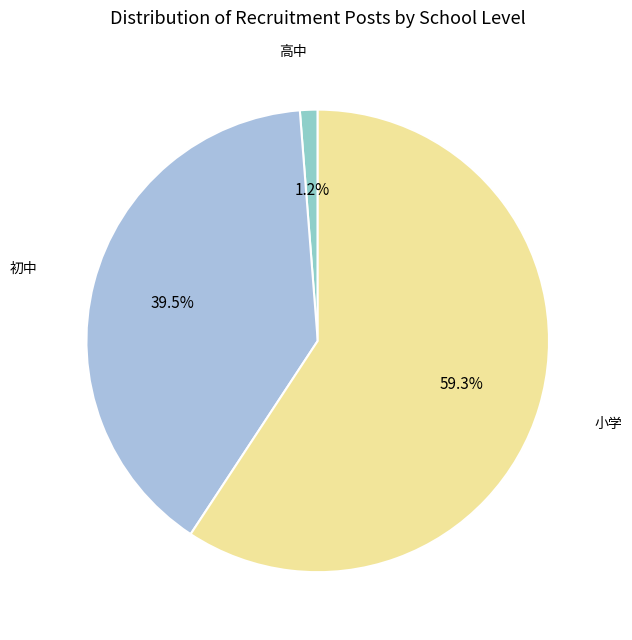

How many slices are in this pie chart?

3